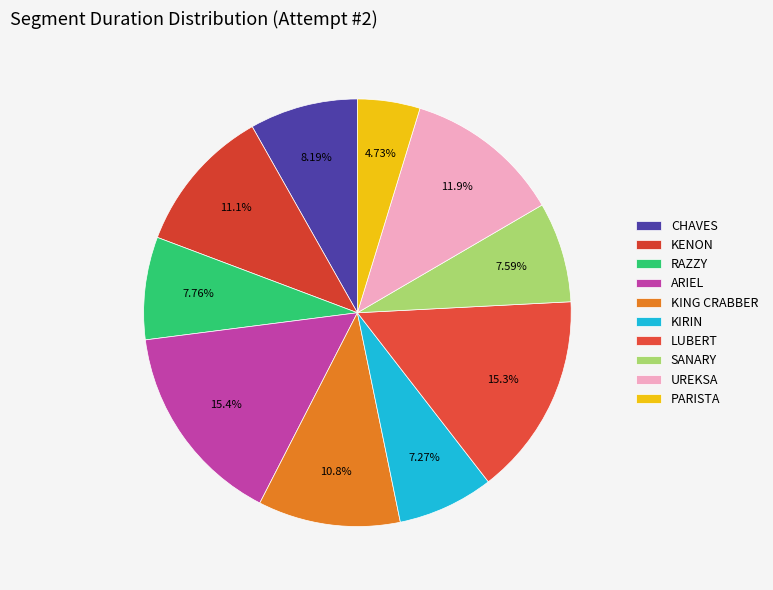

Is it true that KIRIN is 7% of the pie?

True